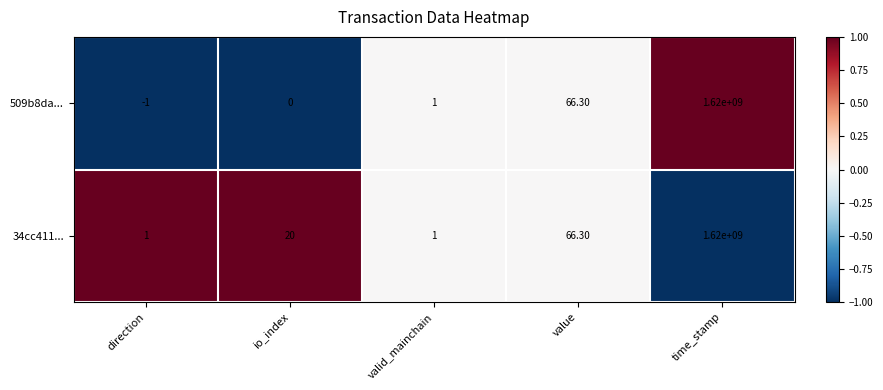

What is the total value across all series at io_index?

20.0